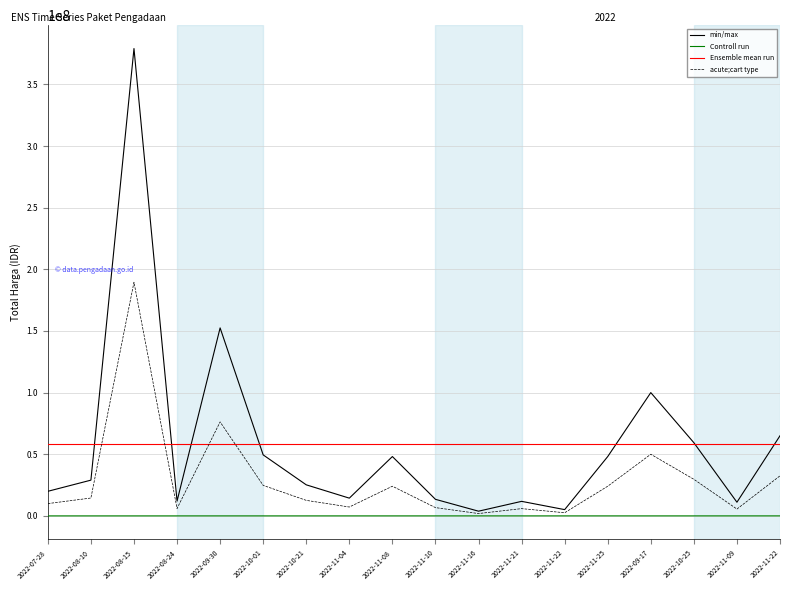

What is the smallest value displayed?

12052.6